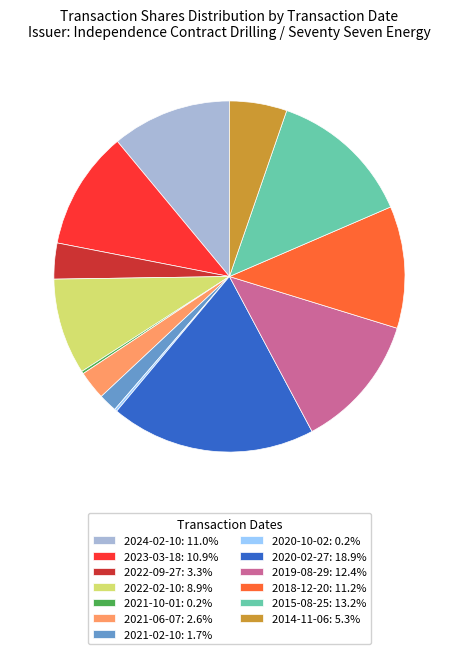

Does 2021-06-07 represent more than half of the total?

No